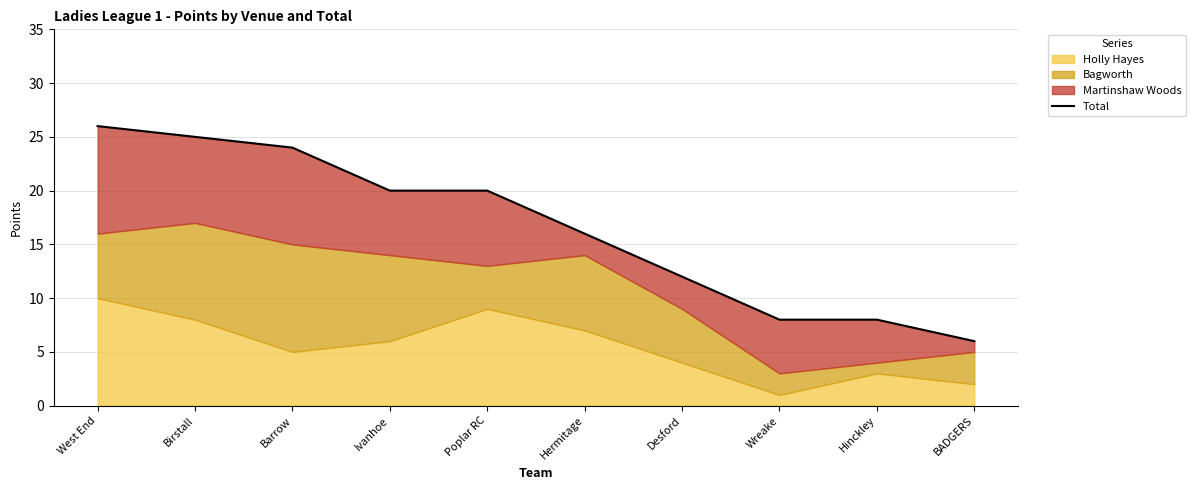

What is the value of the 3rd point from the left?

24